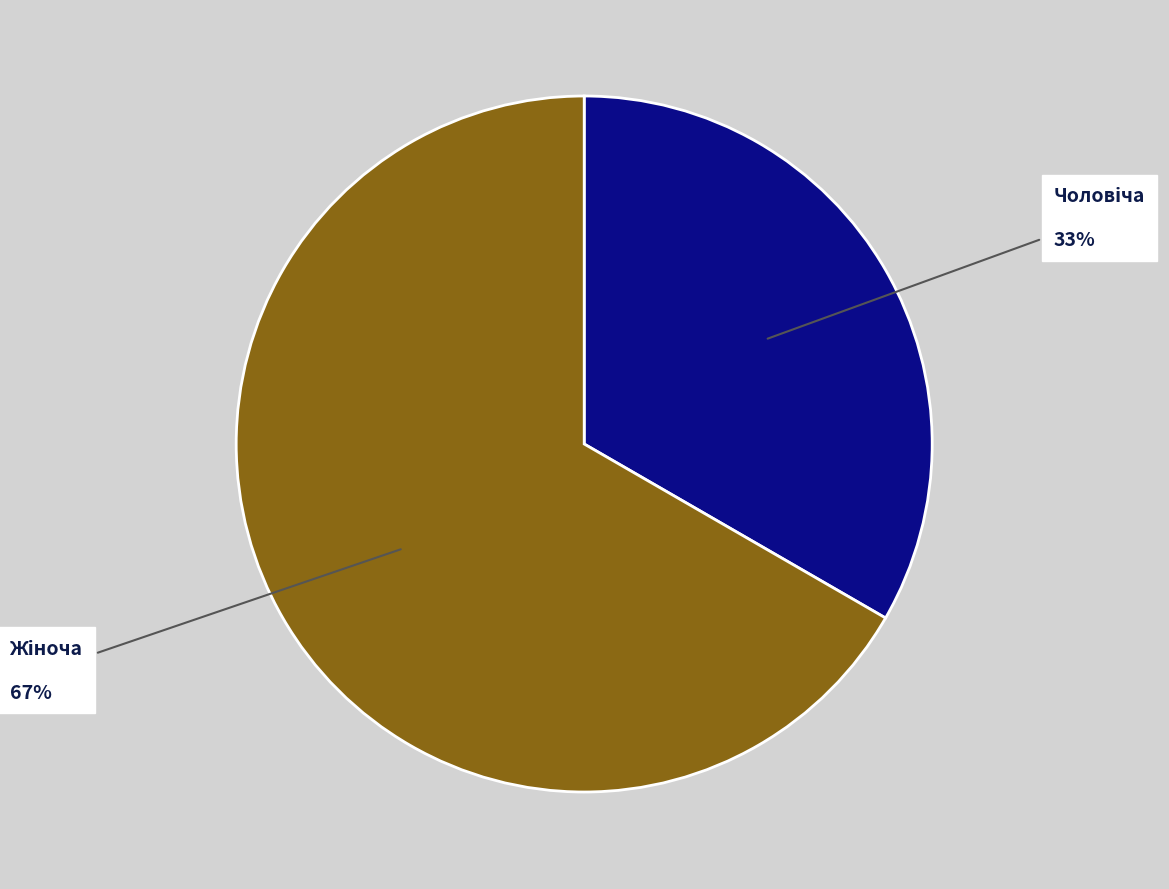

Does any single category account for the majority?

Yes